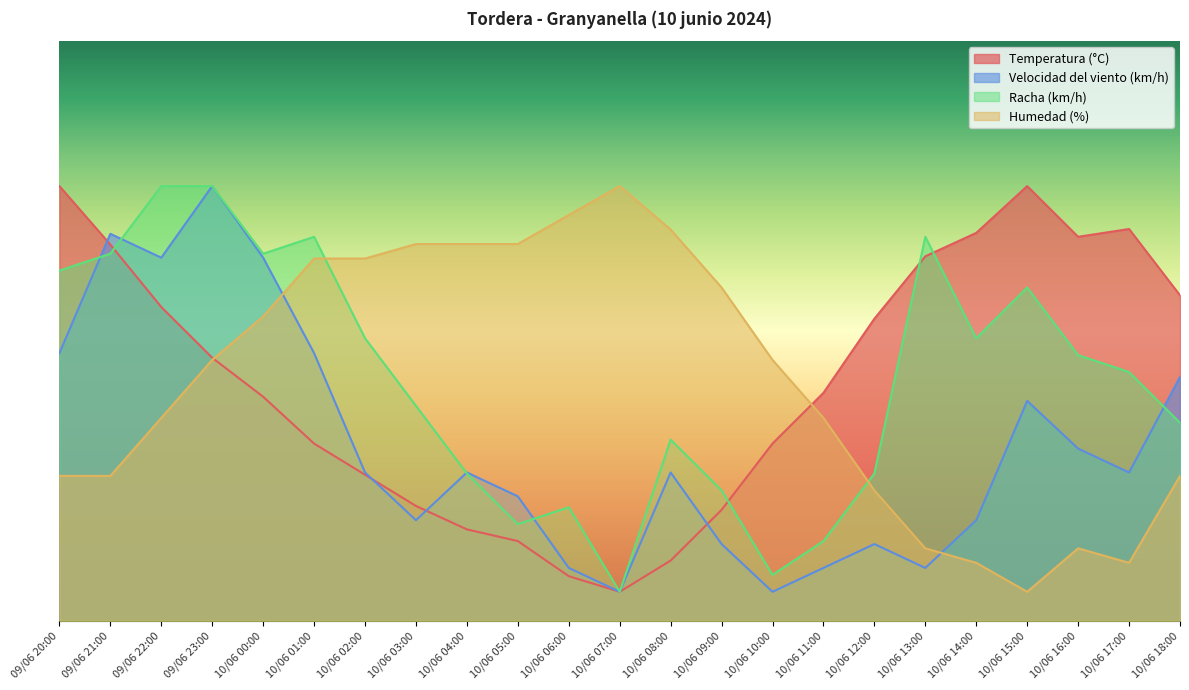

The Temperatura (°C) series shows 2.3 at 10/06 07:00. True or false?

False